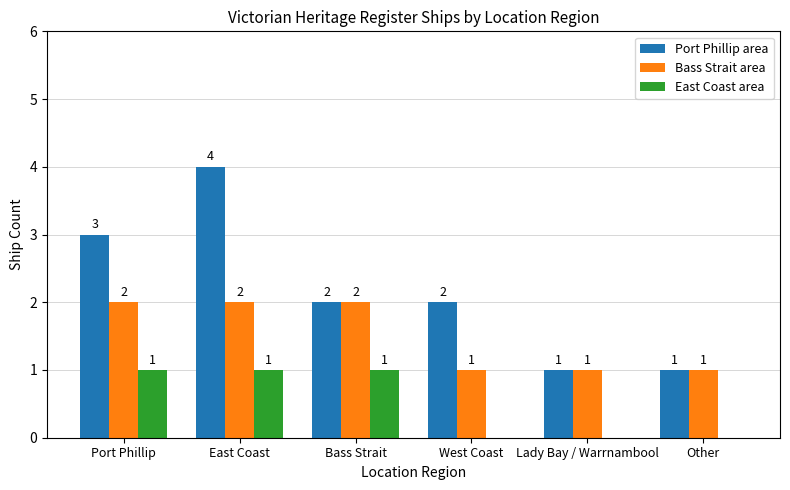

At which category is the sum across all series the highest?

East Coast